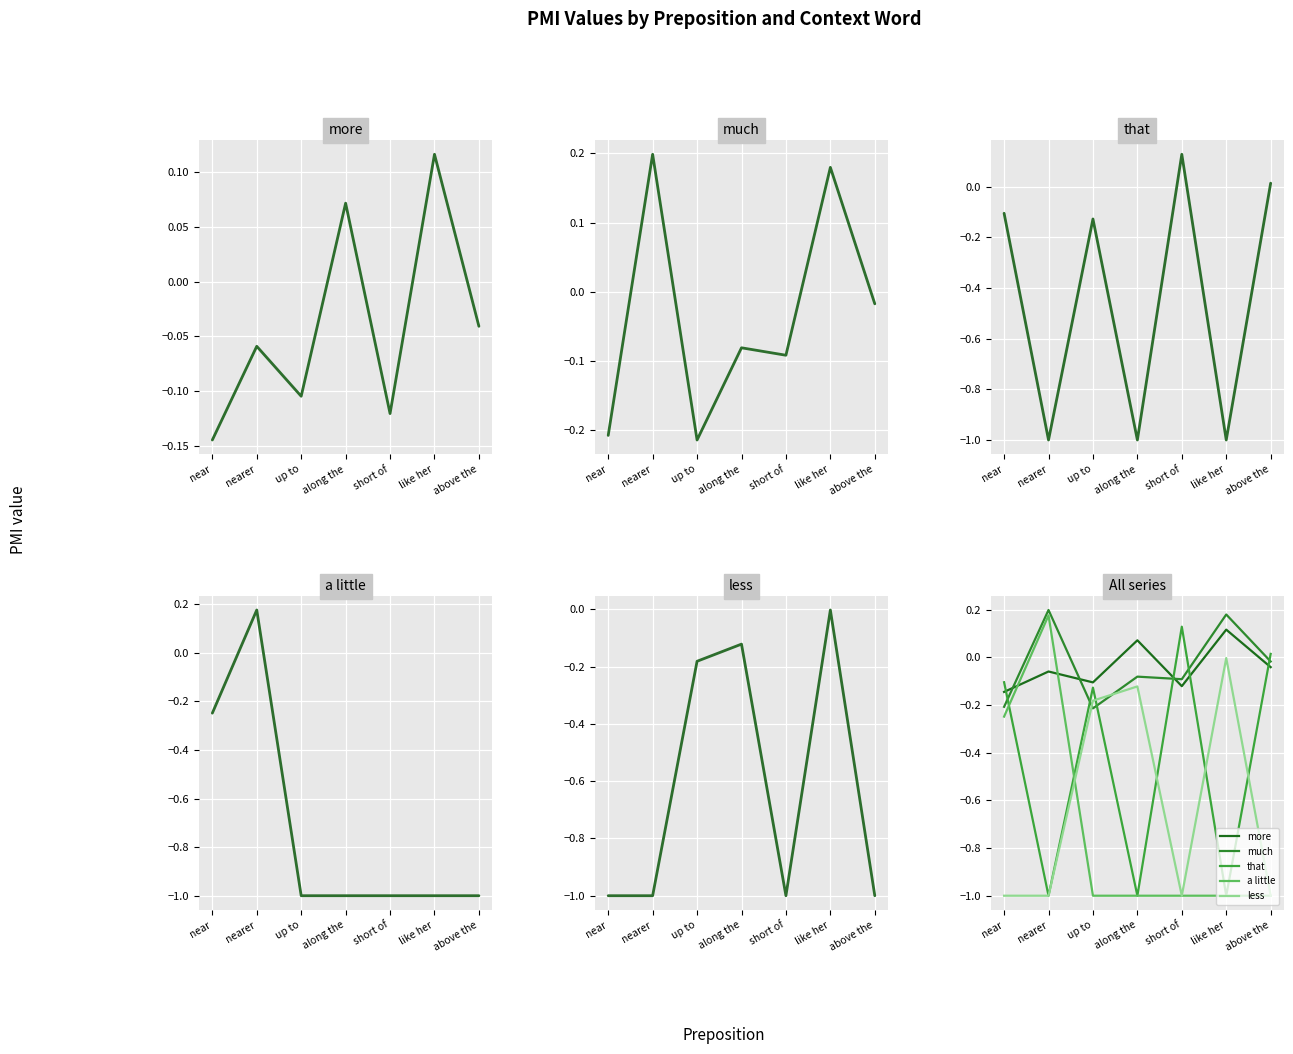

What is the minimum value shown in the chart?

-1.0